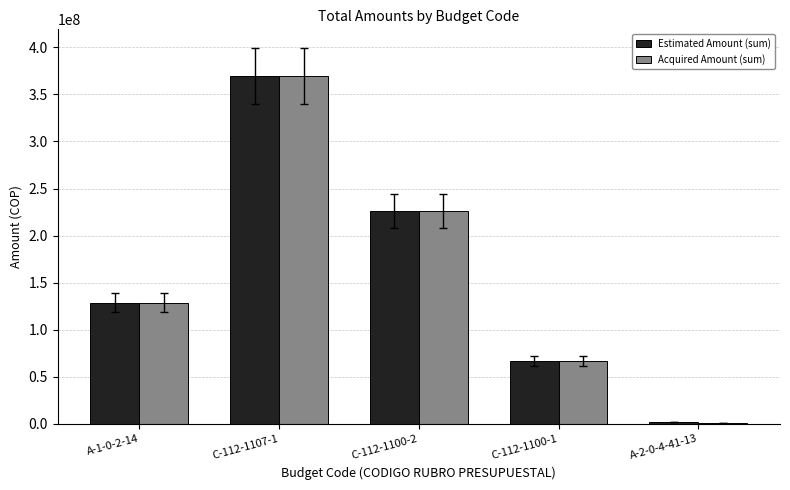

Does the chart contain stacked bars?

No